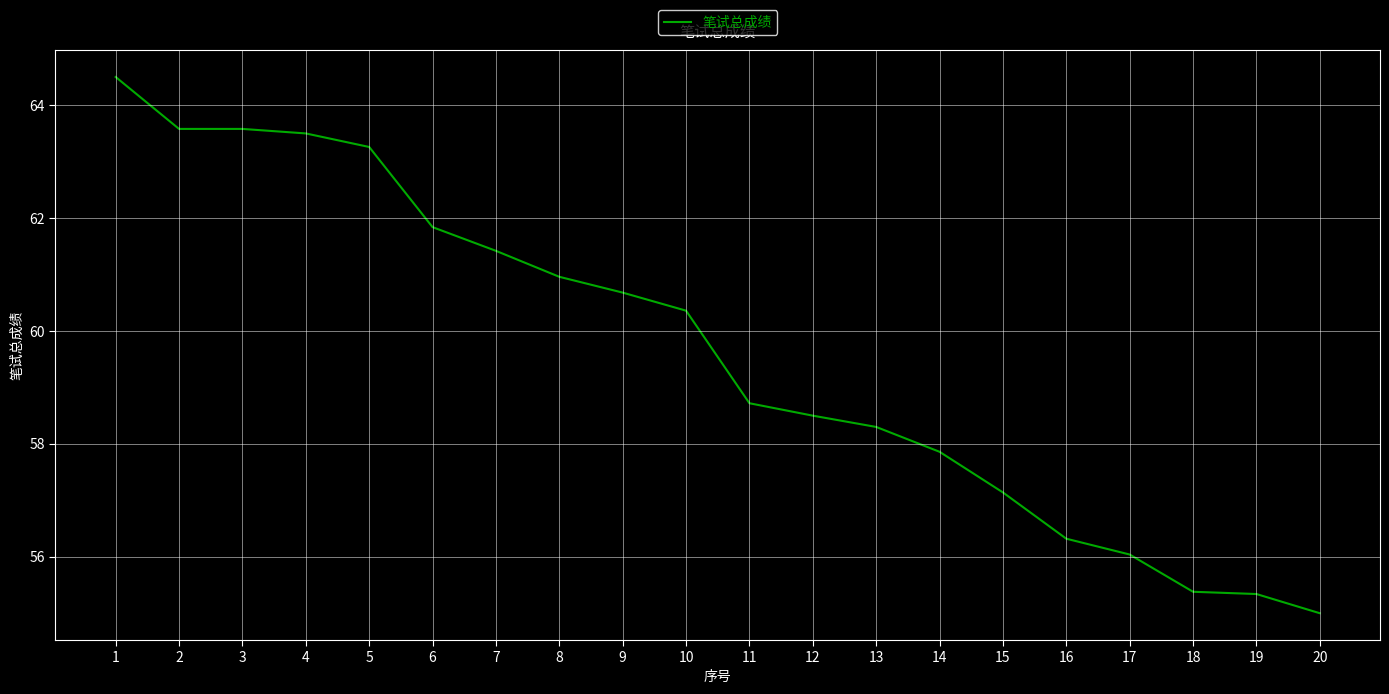

What is the difference between the maximum and minimum values?

9.5